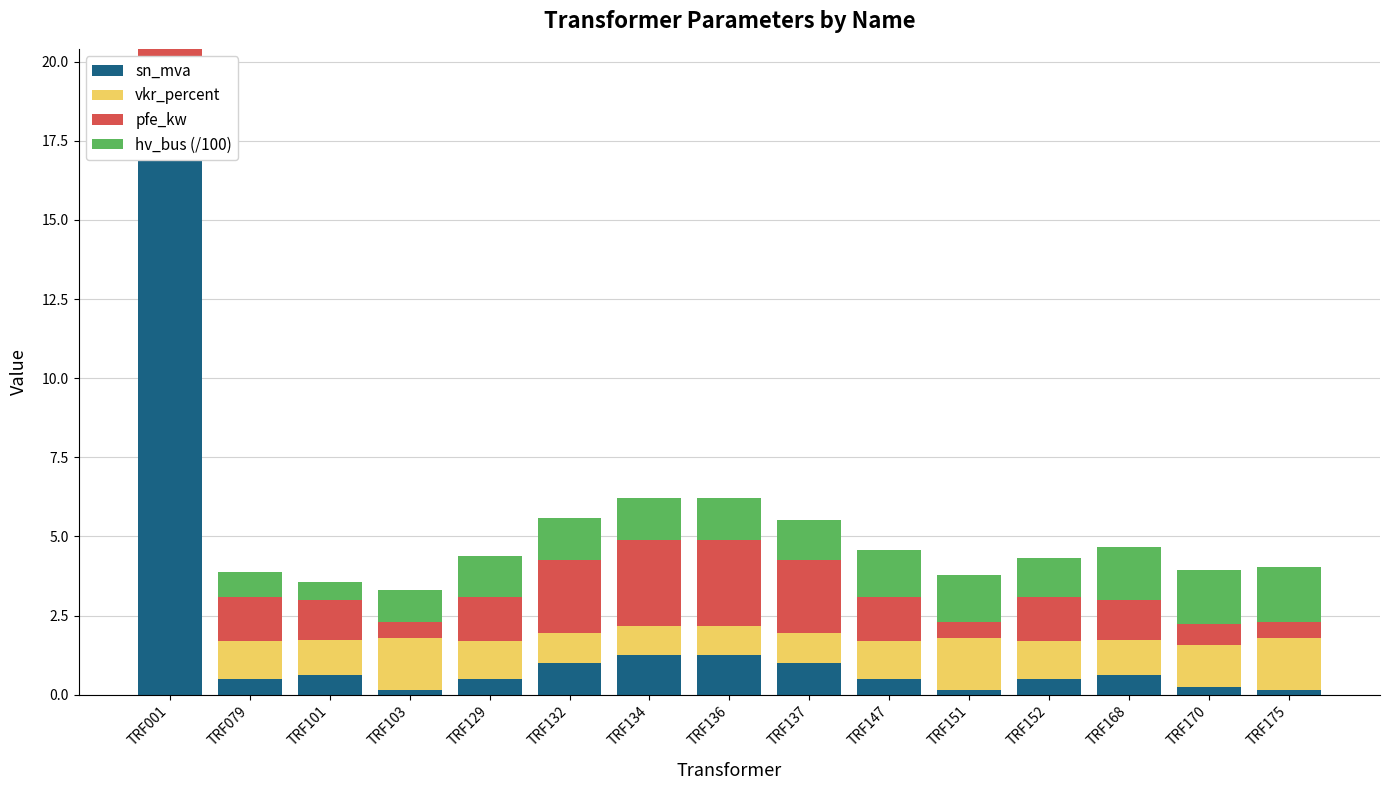

What is the sum of the pfe_kw values at TRF129 and TRF170?

2.1